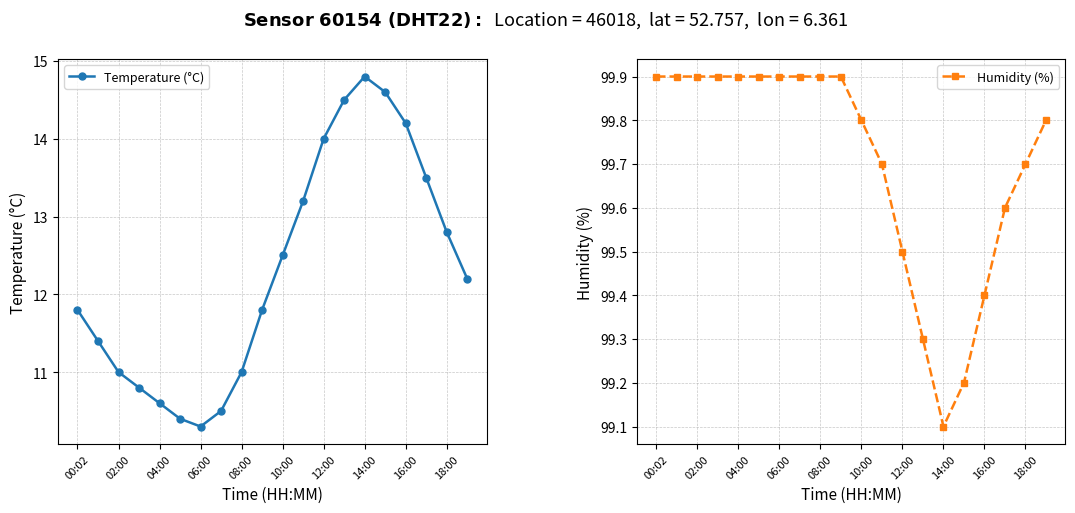

What is the highest value of the Humidity (%) series?

99.9